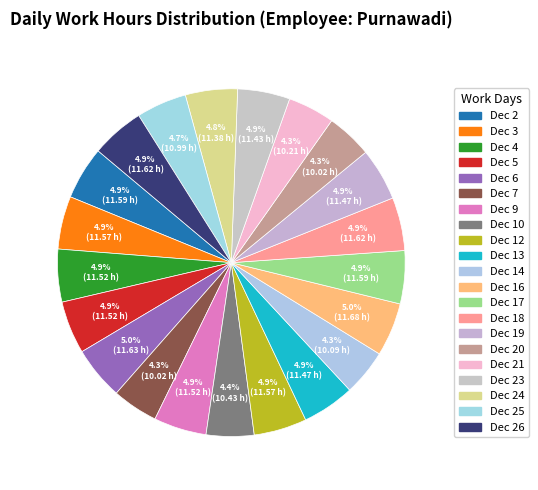

What portion of the pie excludes Dec 12?

95.1%